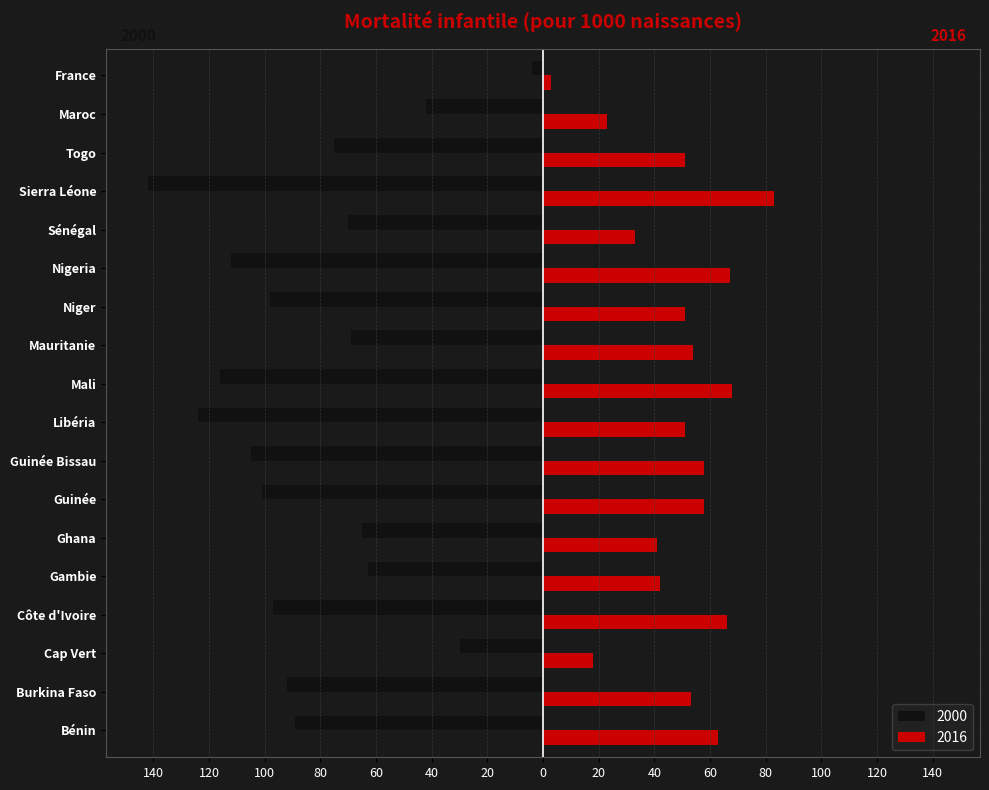

Reading left to right, what are all the values shown in this chart?

2000: Bénin=-89	Burkina Faso=-92	Cap Vert=-30	Côte d'Ivoire=-97	Gambie=-63	Ghana=-65	Guinée=-101	Guinée Bissau=-105	Libéria=-124	Mali=-116	Mauritanie=-69	Niger=-98	Nigeria=-112	Sénégal=-70	Sierra Léone=-142	Togo=-75	Maroc=-42	France=-4
2016: Bénin=63	Burkina Faso=53	Cap Vert=18	Côte d'Ivoire=66	Gambie=42	Ghana=41	Guinée=58	Guinée Bissau=58	Libéria=51	Mali=68	Mauritanie=54	Niger=51	Nigeria=67	Sénégal=33	Sierra Léone=83	Togo=51	Maroc=23	France=3